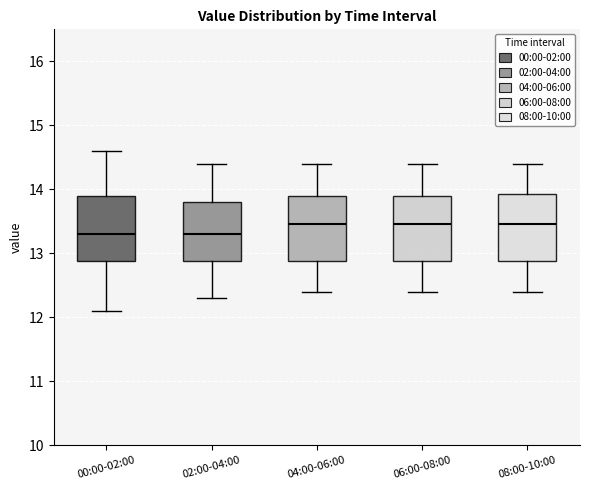

Where does the lower whisker of the box for 06:00-08:00 end on the y-axis? The values are not printed on the chart, so give them approximately, as read against the axis.

12.4